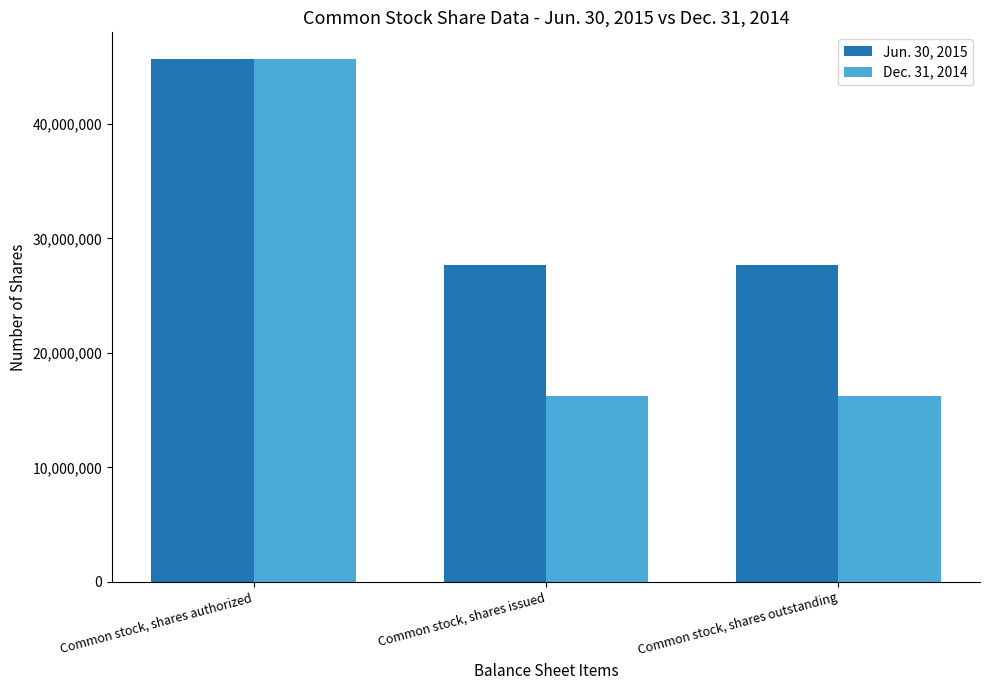

True or false: Jun. 30, 2015 has a value of 27680771 at Common stock, shares issued.

True